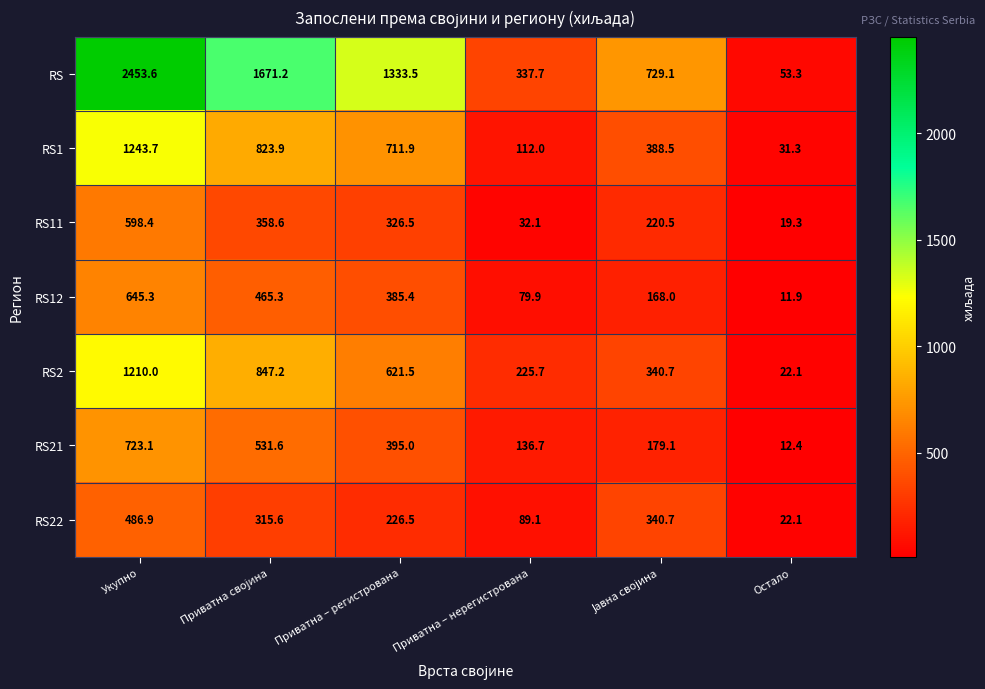

Which series changed the most between Приватна – регистрована and Остало?

RS